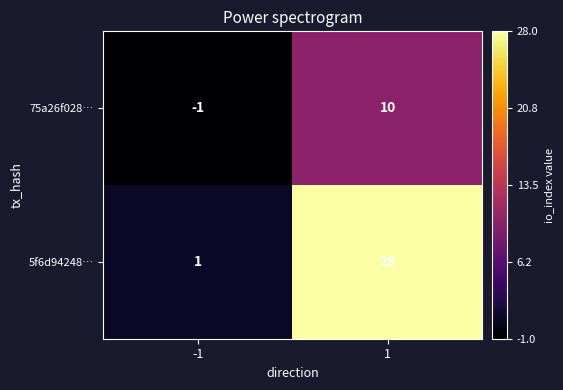

What is the difference between the highest and lowest values at 1?

18